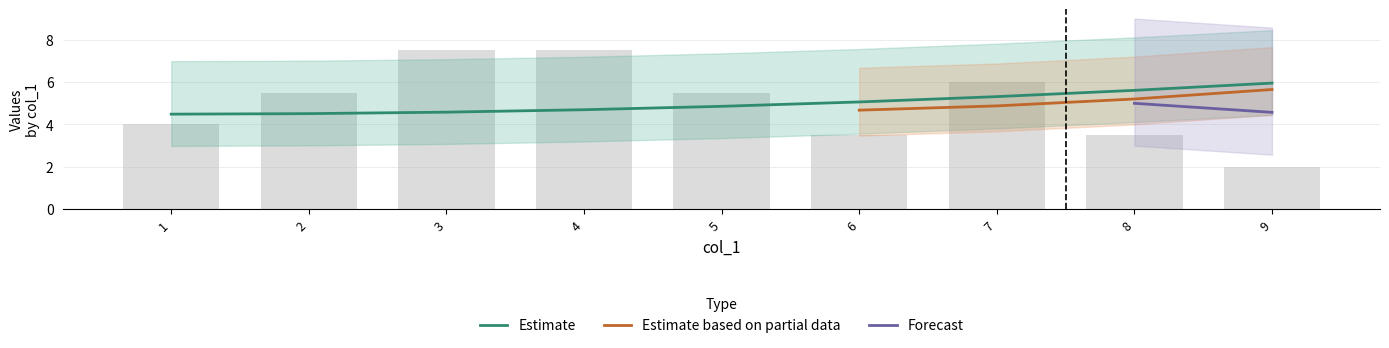

At how many categories does at least one series exceed 4?

9